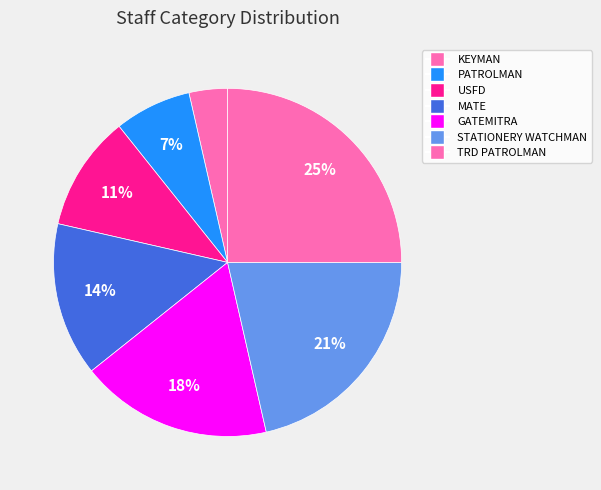

To the nearest percent, what portion does USFD represent?

11%